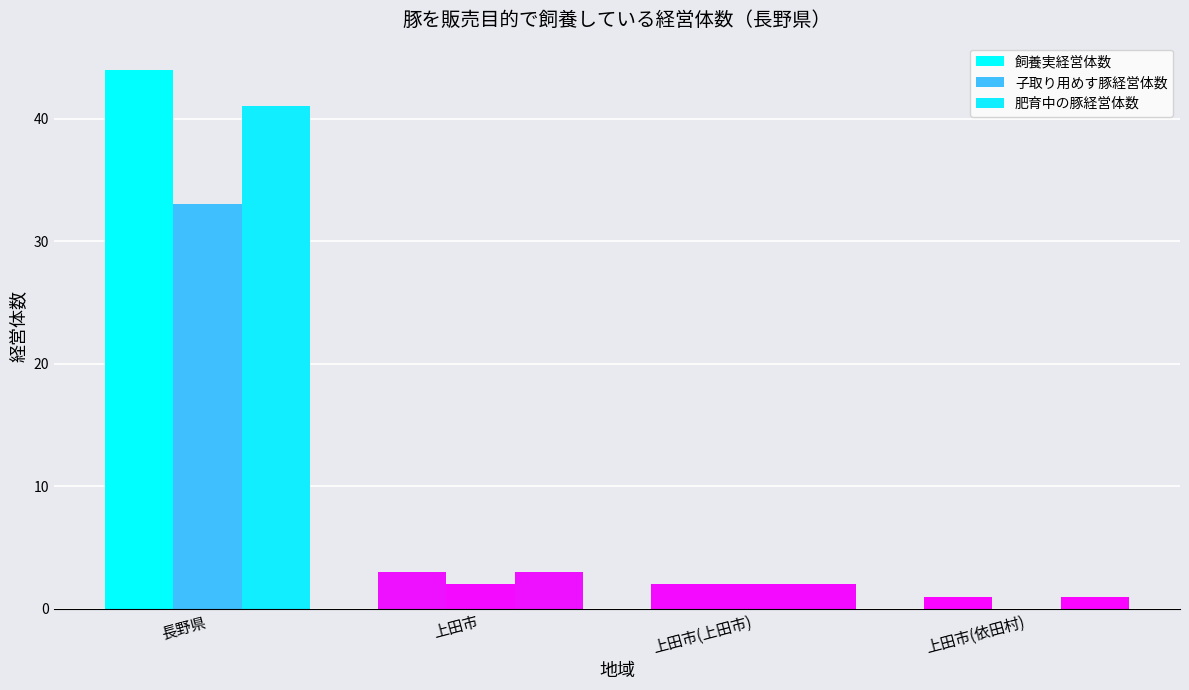

How many categories are shown in the chart?

4